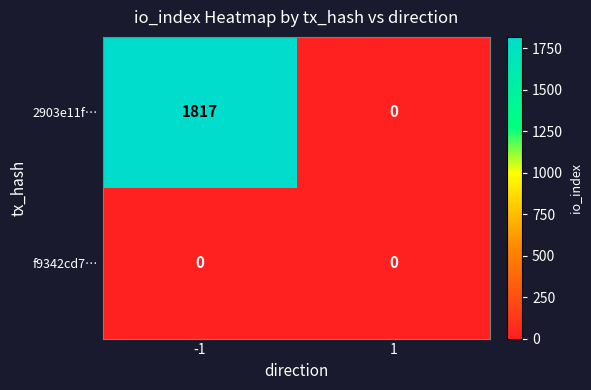

What is the maximum value shown in the chart?

1817